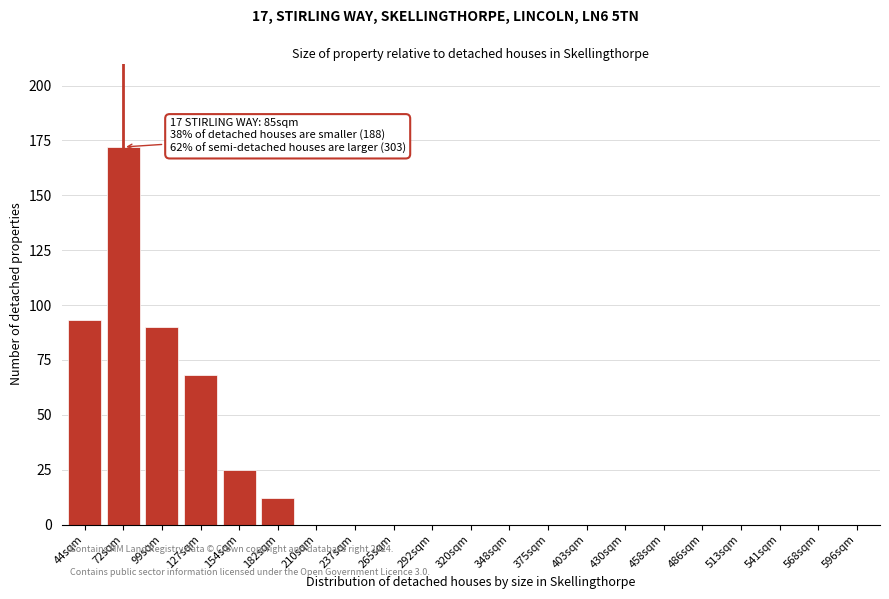

Reading left to right, list all the values displayed in this chart.

44sqm=93	72sqm=172	99sqm=90	127sqm=68	154sqm=25	182sqm=12	210sqm=0	237sqm=0	265sqm=0	292sqm=0	320sqm=0	348sqm=0	375sqm=0	403sqm=0	430sqm=0	458sqm=0	486sqm=0	513sqm=0	541sqm=0	568sqm=0	596sqm=0